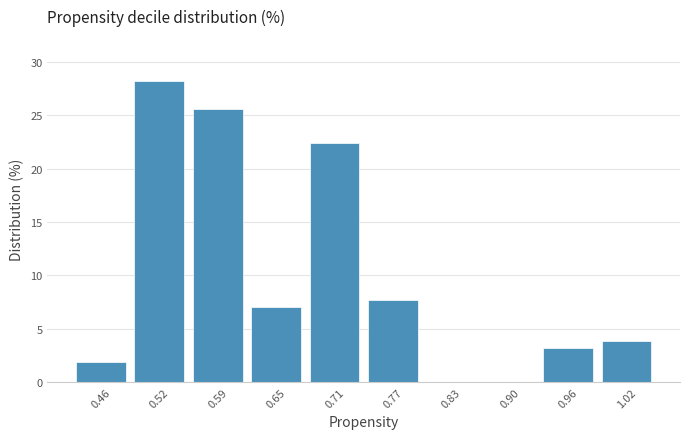

Which range on the x-axis has the tallest bar?

0.492 to 0.554